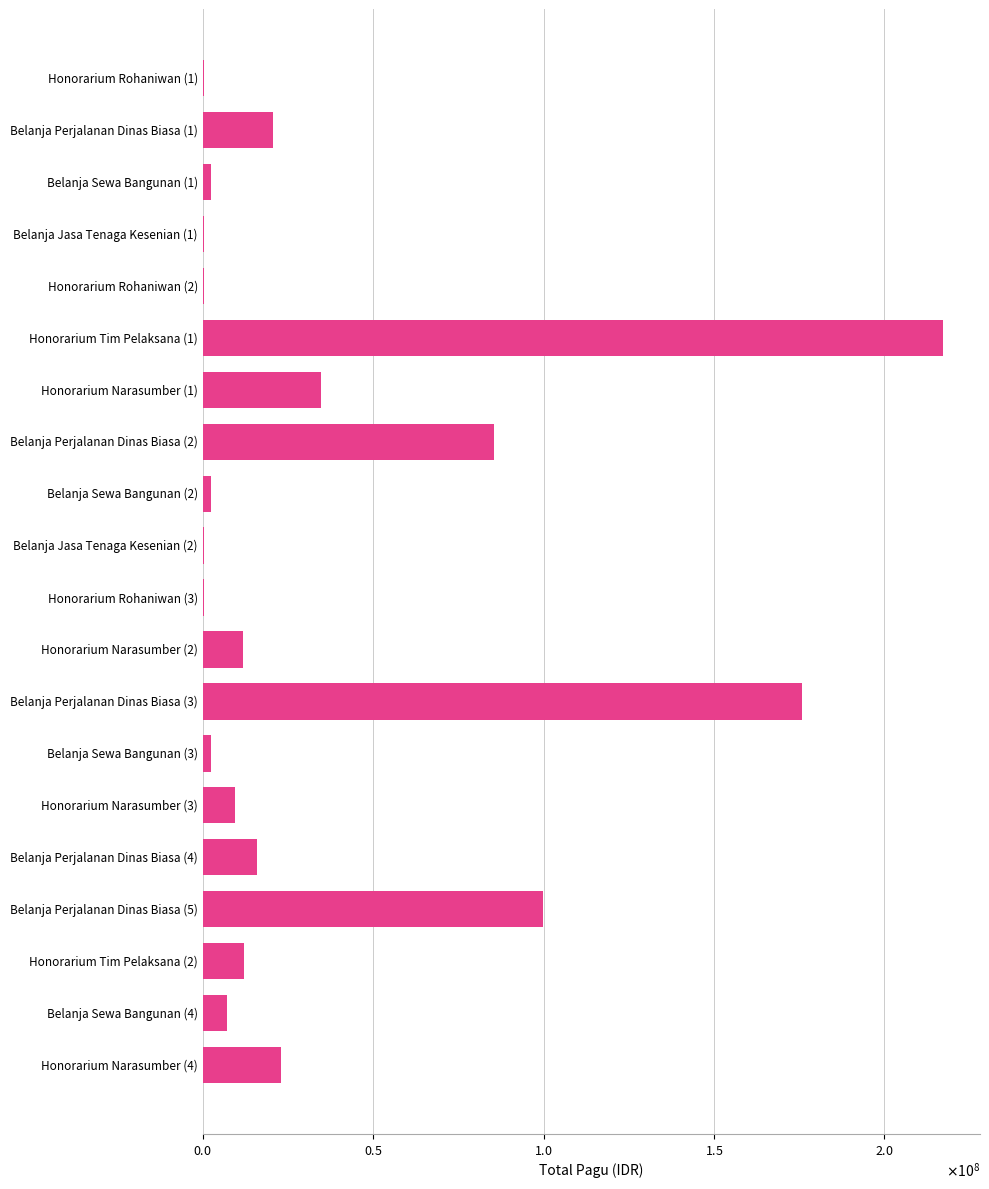

Are the bars horizontal?

Yes